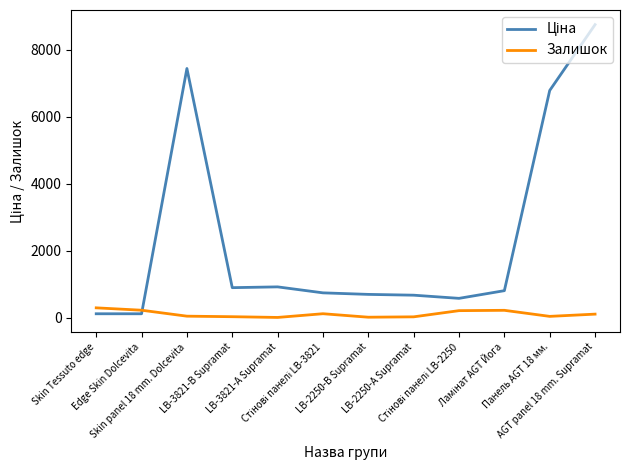

What is the highest value of the Залишок series?

289.0